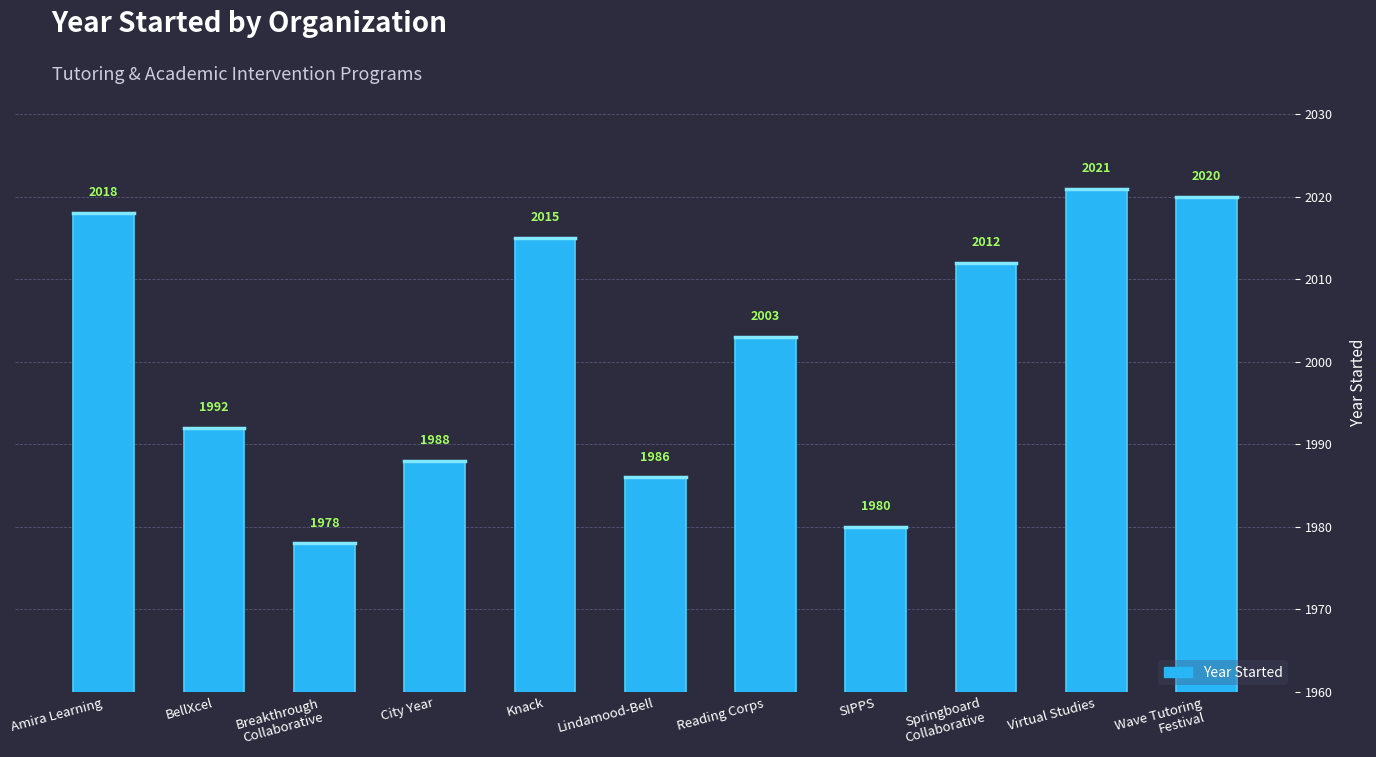

What is the label of the 7th bar from the left?

Reading Corps